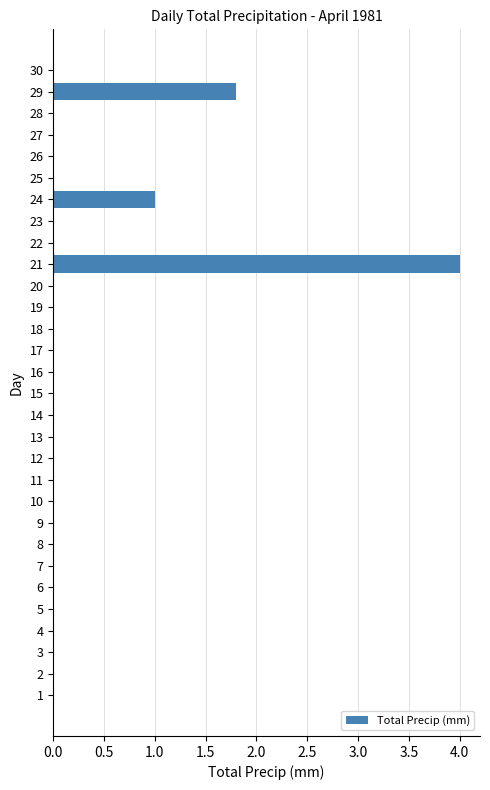

At which category does the chart reach its peak across all series?

21